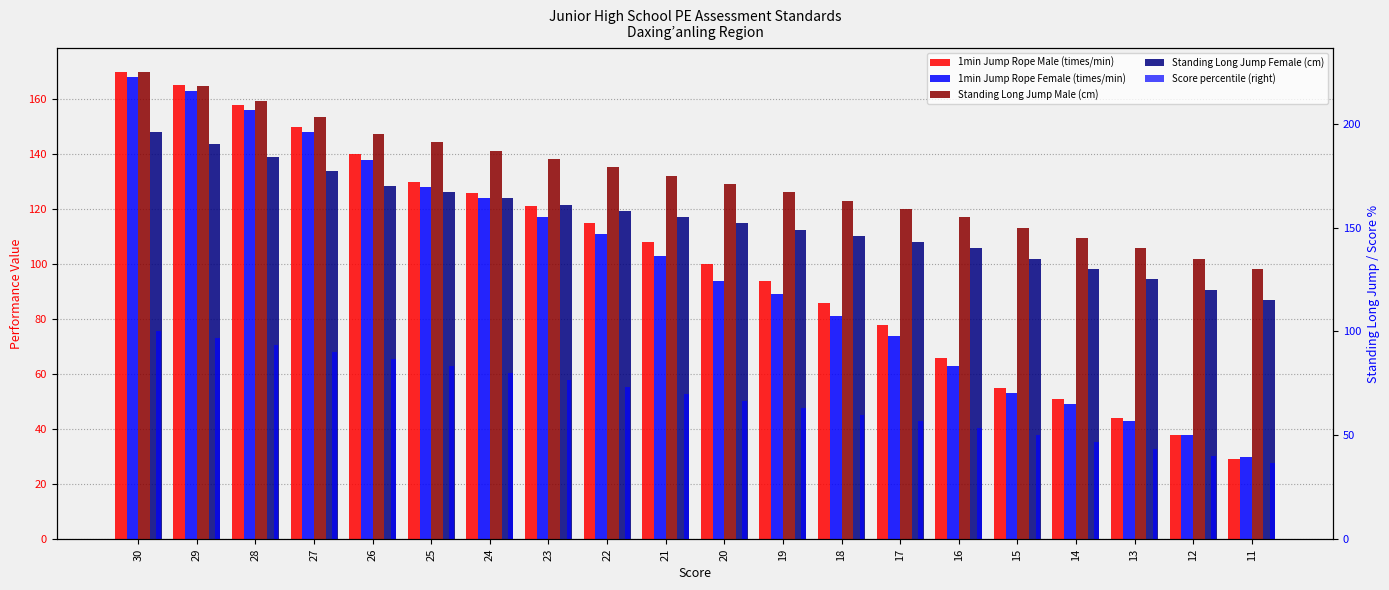

The value of 1min Jump Rope Female (times/min) at 17 is 27.9. True or false?

False